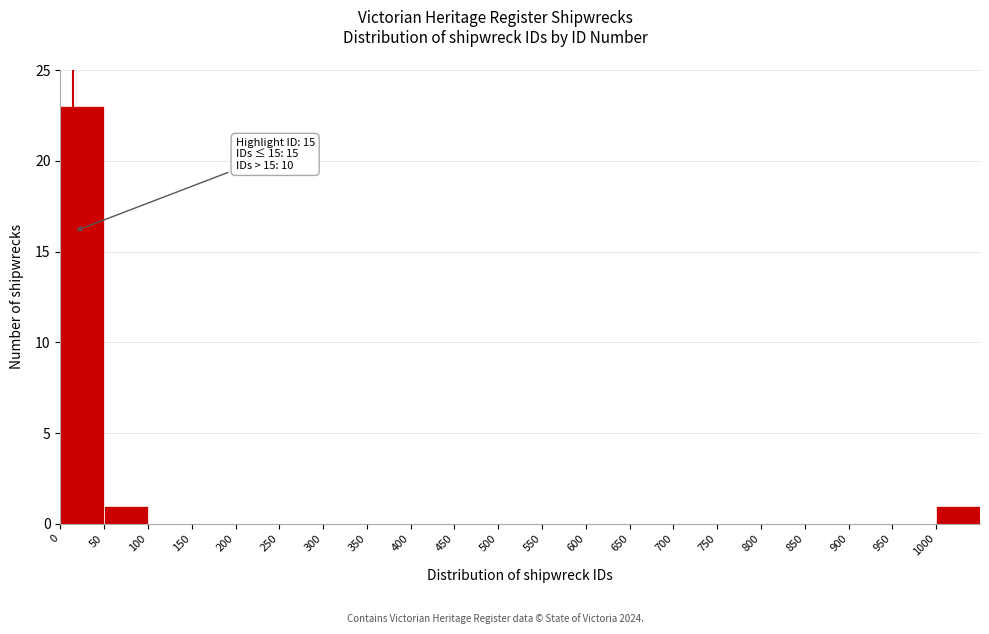

Which range on the x-axis has the tallest bar?

0 to 50